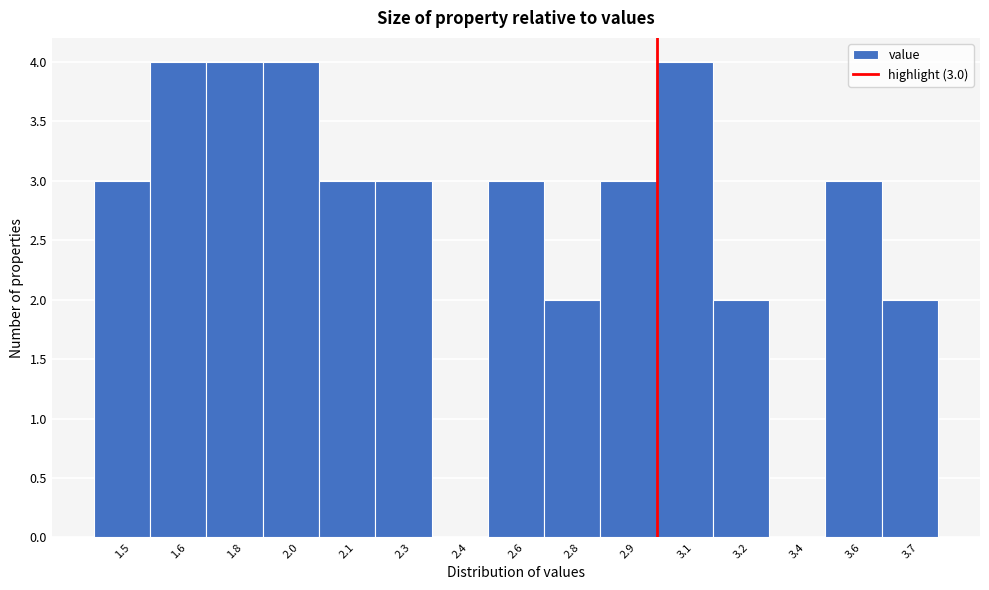

Reading left to right, what are all the values shown in this chart?

1.5=3	1.6=4	1.8=4	2.0=4	2.1=3	2.3=3	2.4=0	2.6=3	2.8=2	2.9=3	3.1=4	3.2=2	3.4=0	3.6=3	3.7=2